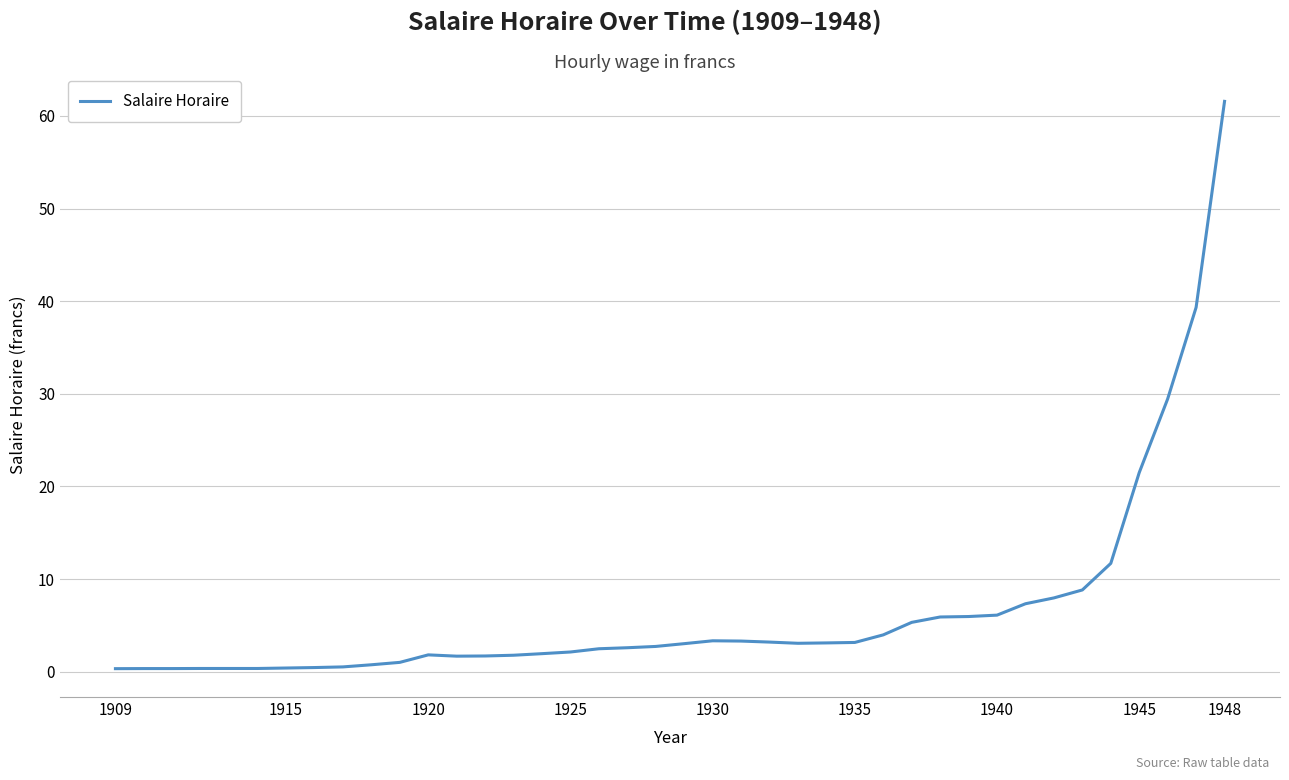

What is the greatest value displayed?

61.6